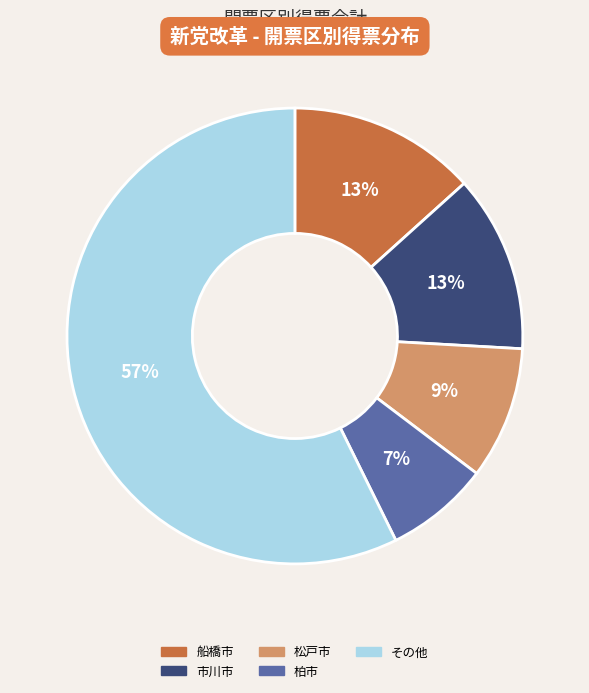

To the nearest percent, what is the average slice percentage?

20%